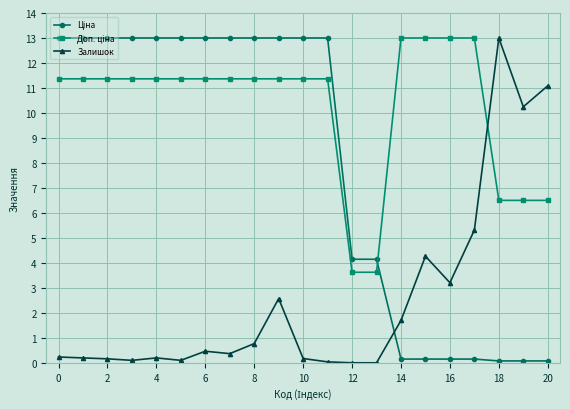

How many lines are shown in the chart?

3